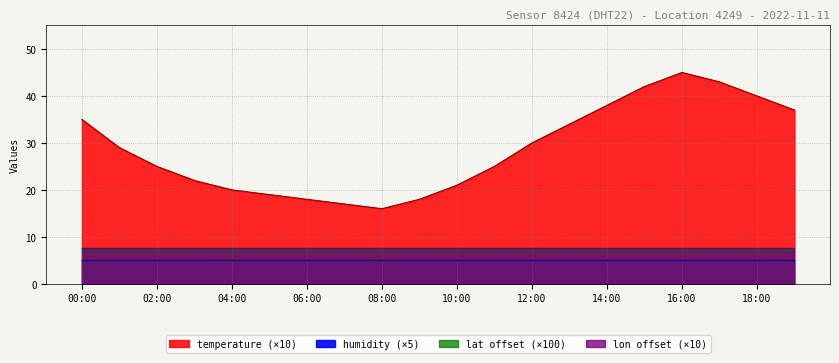

Is it true that lon equals 9.8 at 01:00?

True